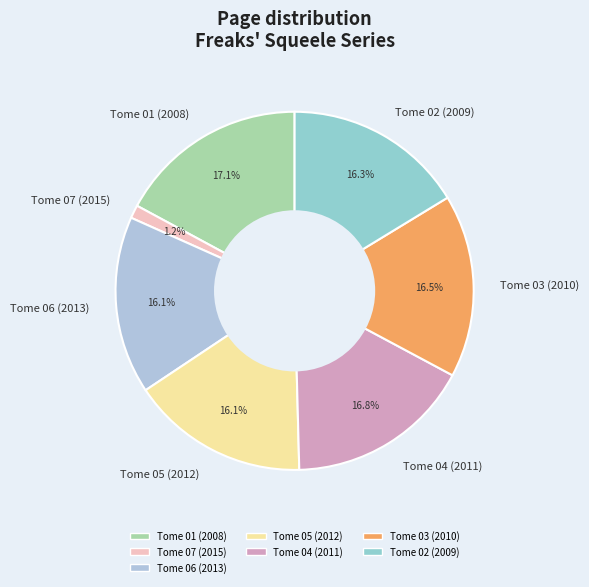

To the nearest percent, what portion does Tome 04 (2011) represent?

17%